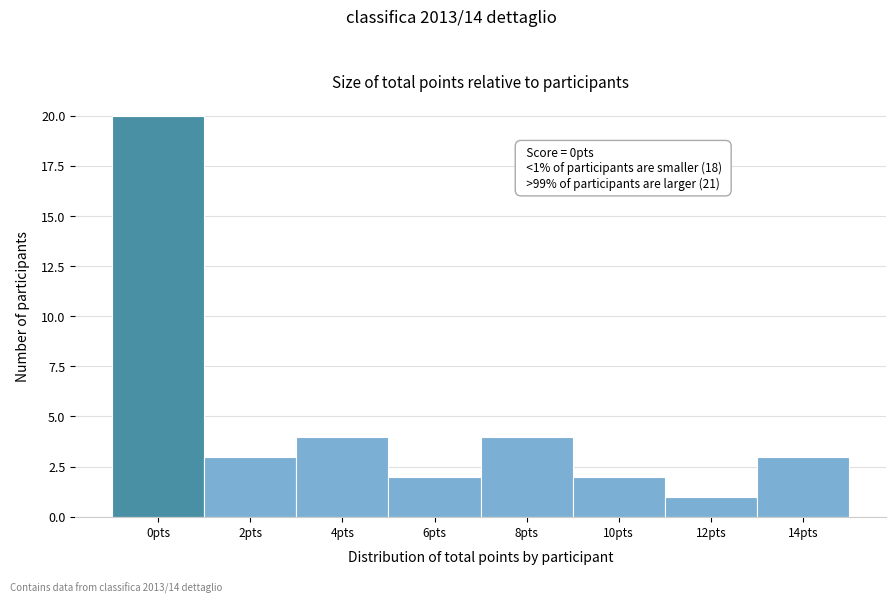

Reading left to right, extract all data points from this chart.

0pts=20	2pts=3	4pts=4	6pts=2	8pts=4	10pts=2	12pts=1	14pts=3